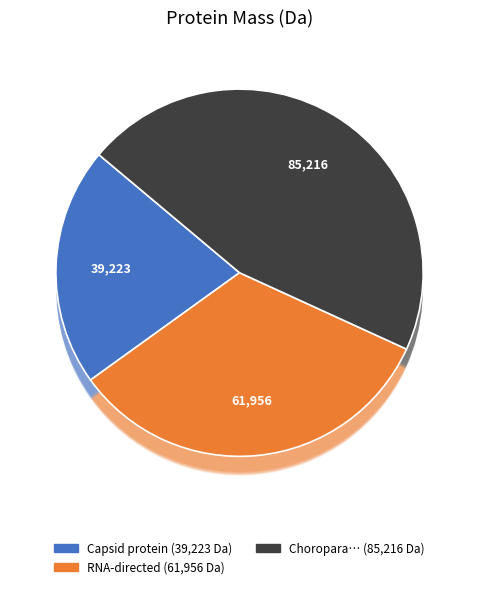

What is the change in value from tr|A0A1L3KGY2 to tr|A0A1L3KH85?

+23260.1